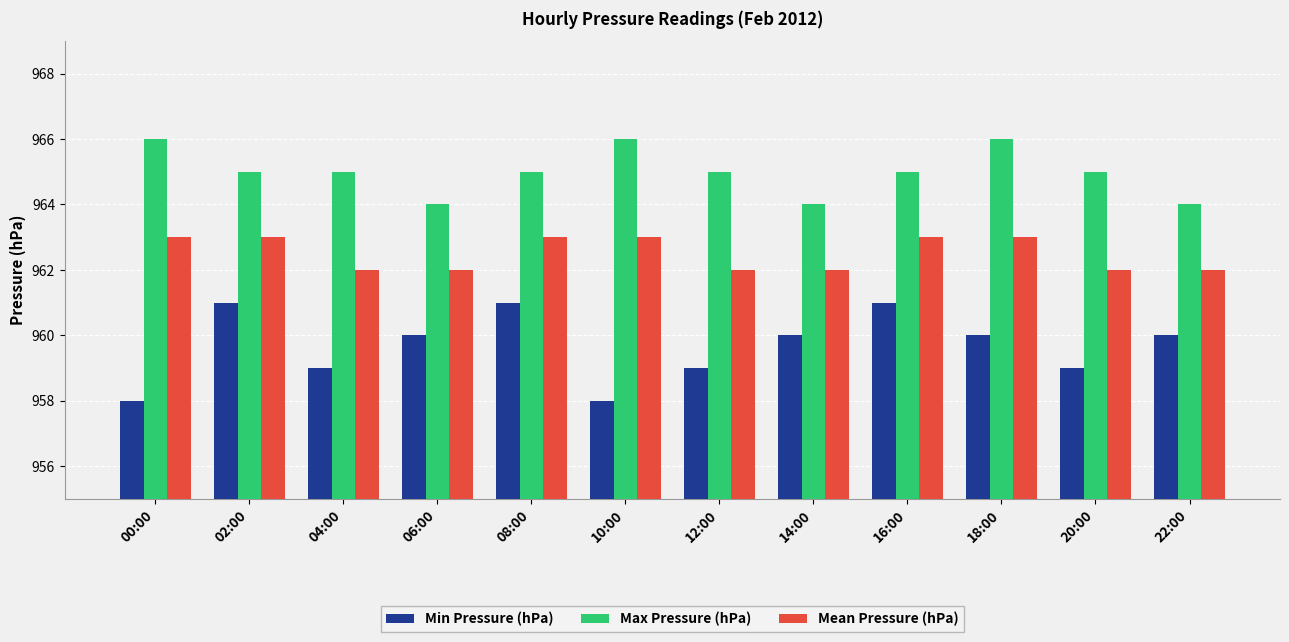

What is the difference between the maximum and minimum values in the Min Pressure (hPa) series?

3